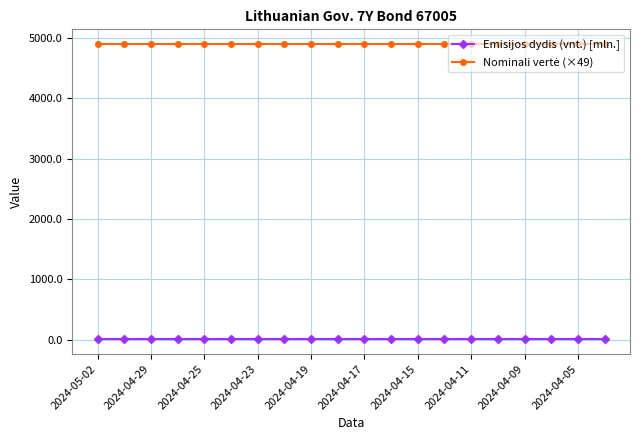

Does the chart display data point markers on the line(s)?

Yes